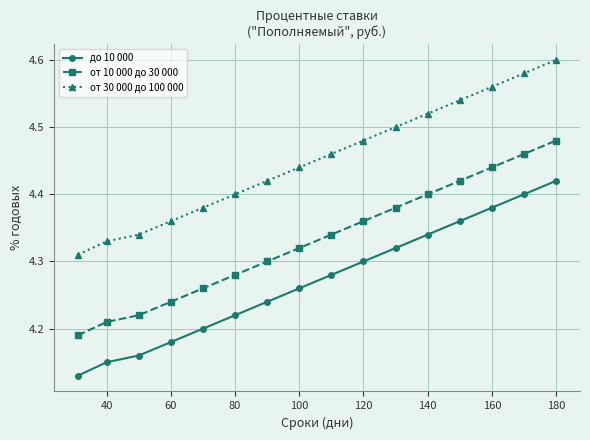

What are all the series names shown in the legend?

до 10 000, от 10 000 до 30 000, от 30 000 до 100 000